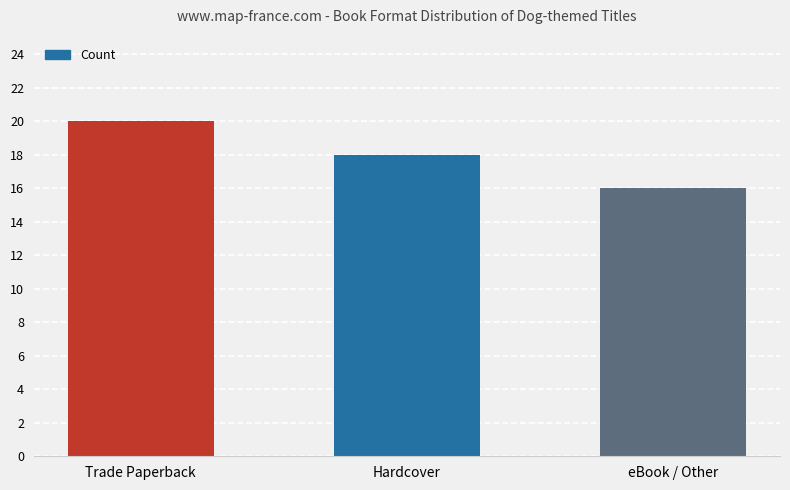

Reading right to left, list all the values displayed in this chart.

eBook / Other=16	Hardcover=18	Trade Paperback=20